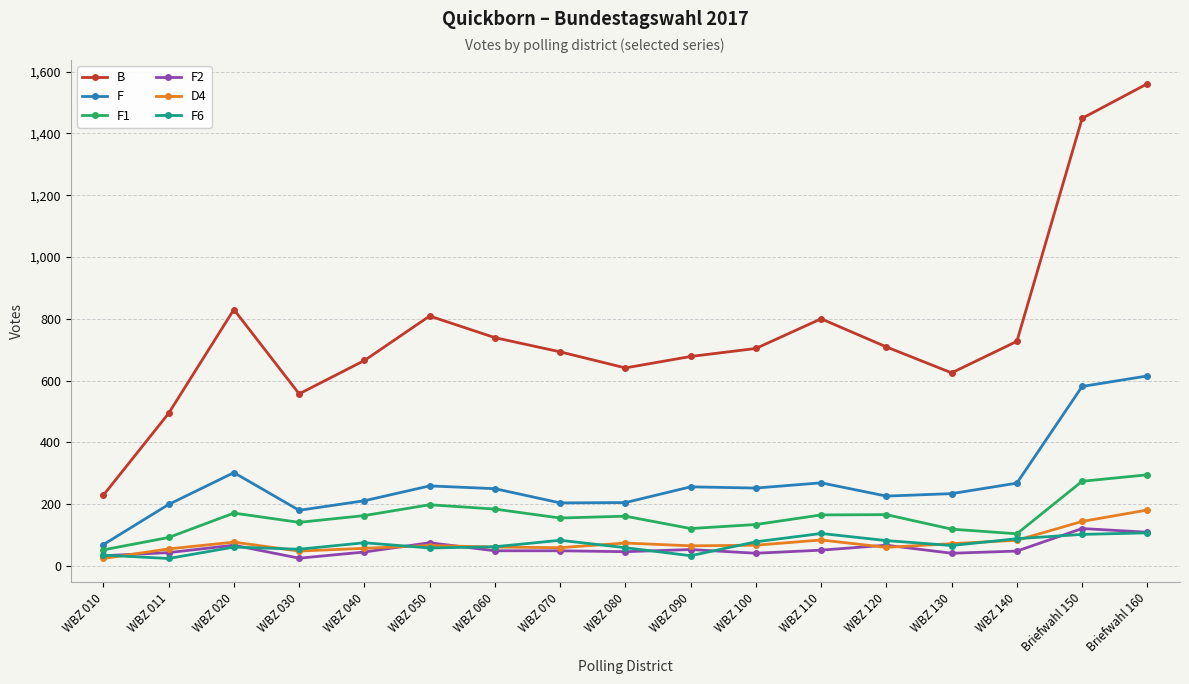

How many lines are shown in the chart?

6